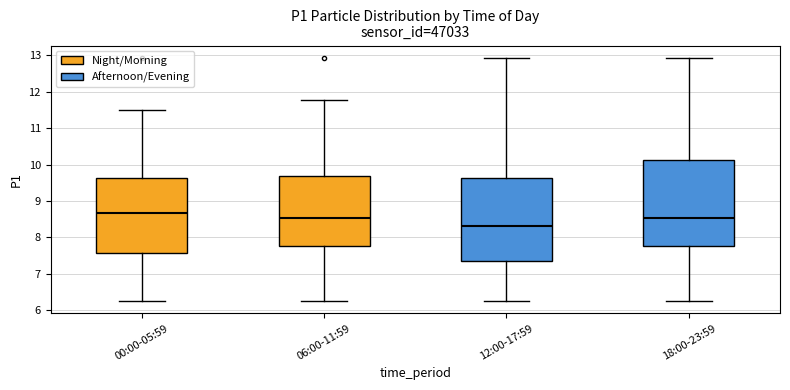

Where does the upper whisker of the box for 00:00-05:59 end on the y-axis? The values are not printed on the chart, so give them approximately, as read against the axis.

11.5